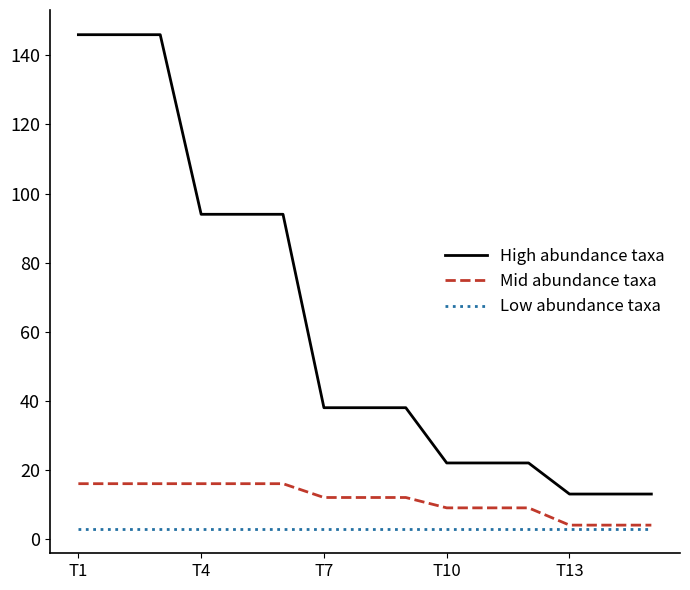

Which series has the largest total across all categories?

High abundance taxa